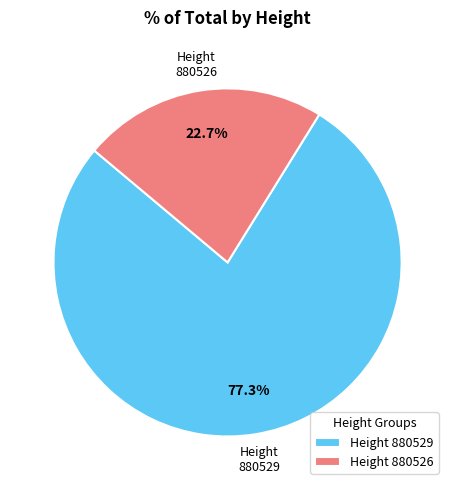

What percentage do Height 880529 and Height 880526 together represent?

100.0%